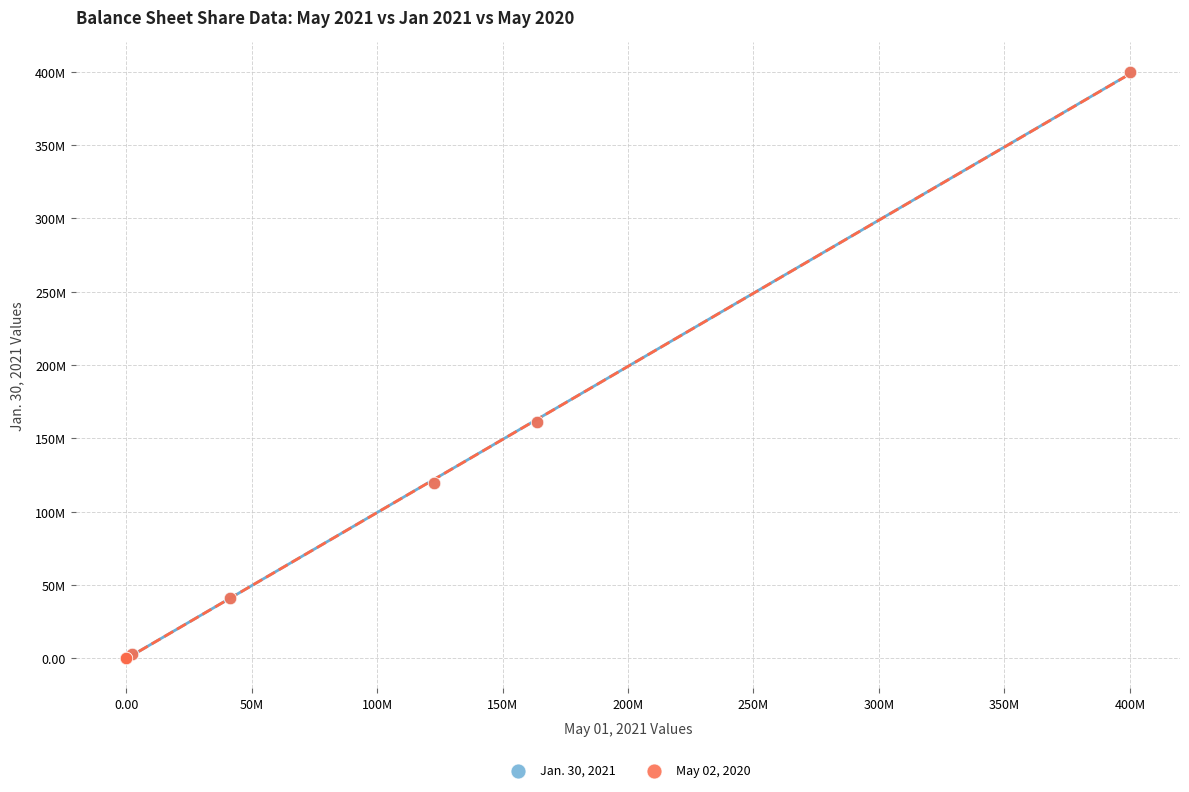

What are all the series names shown in the legend?

Jan. 30, 2021, May 02, 2020